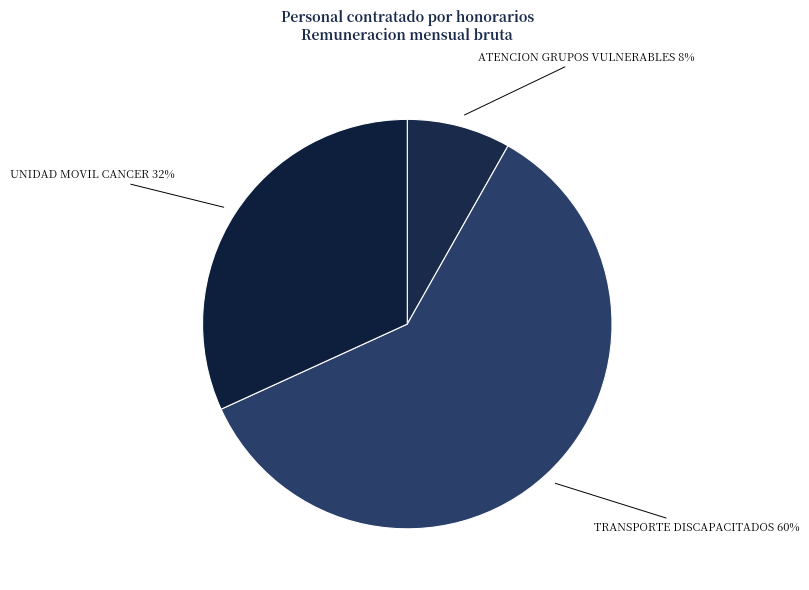

How many segments does this pie chart have?

3